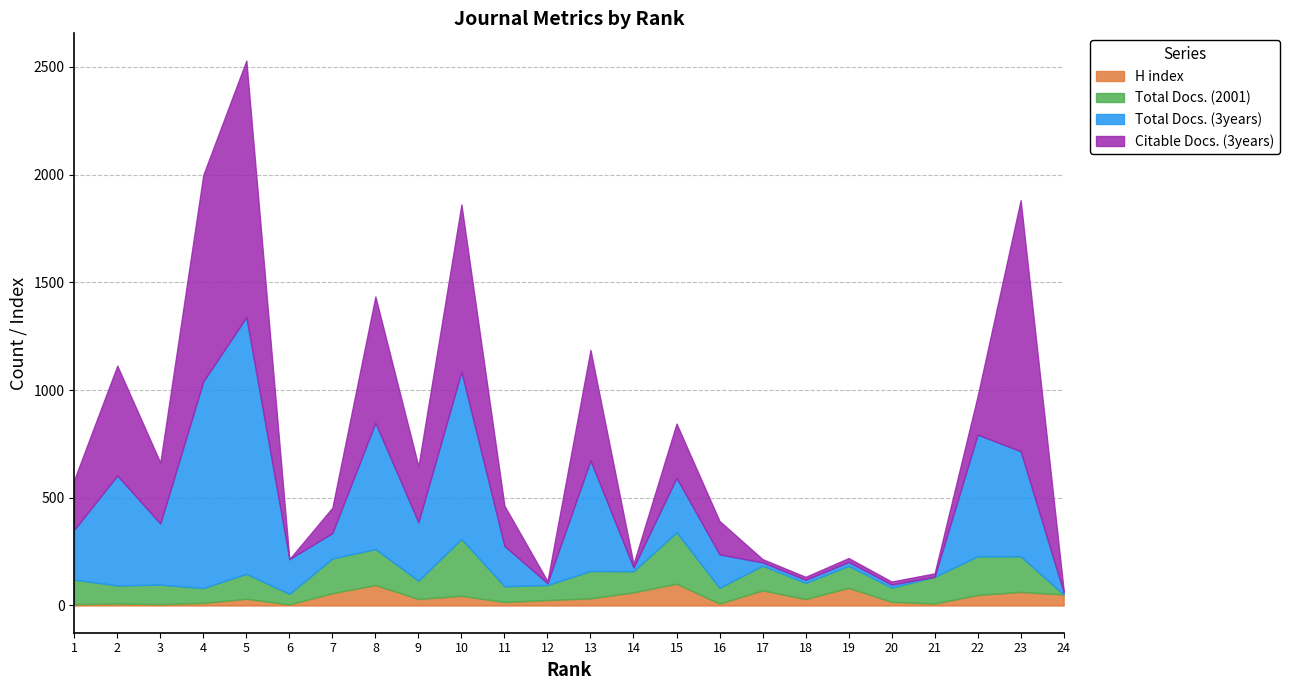

What is the sum of the Total Docs. (3years) values at 3 and 10?

1059